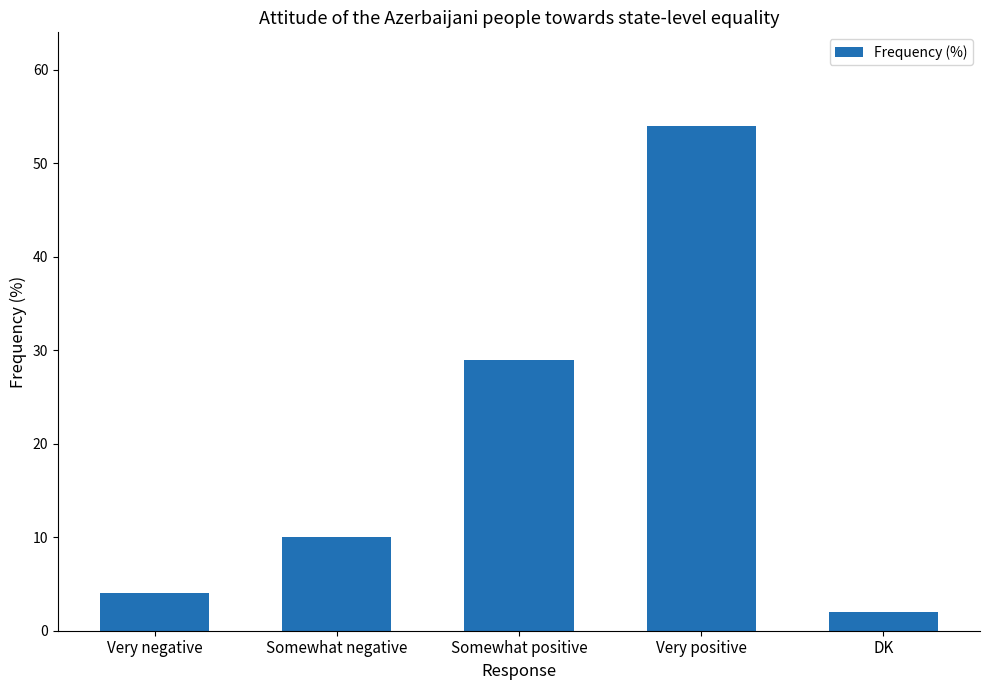

What is the smallest value displayed?

2